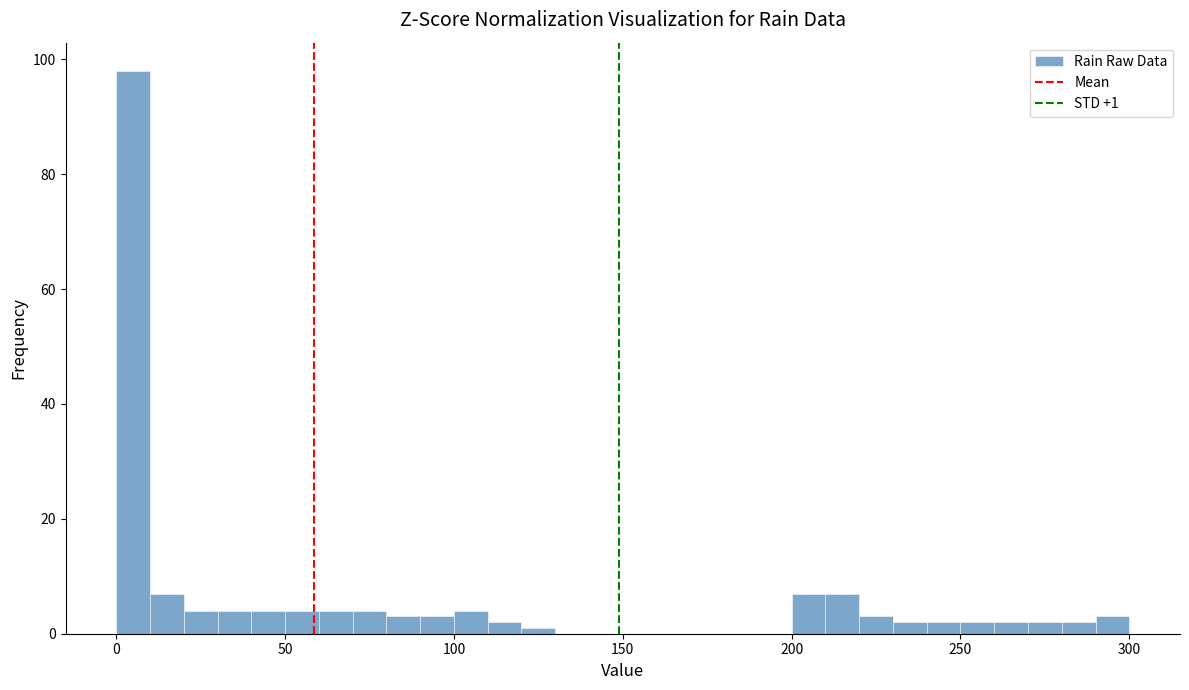

Read against the x-axis, roughly where is the centre of the tallest bar?

5